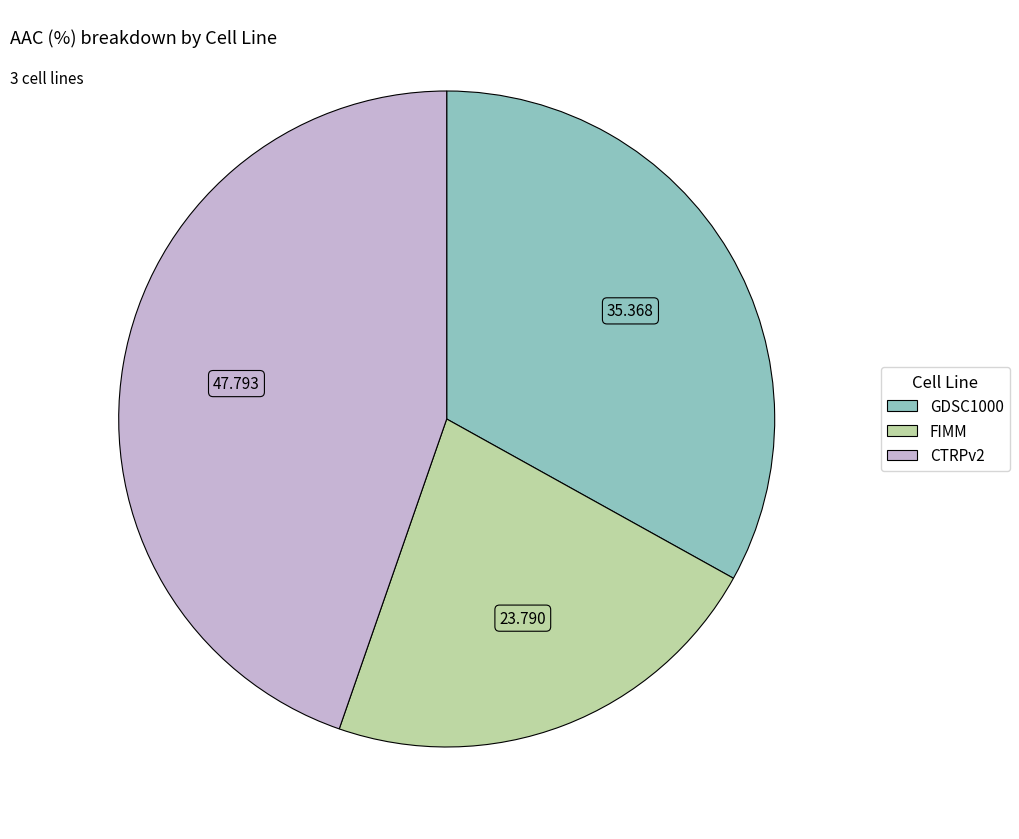

Combined, do GDSC1000 and FIMM account for over 50%?

Yes